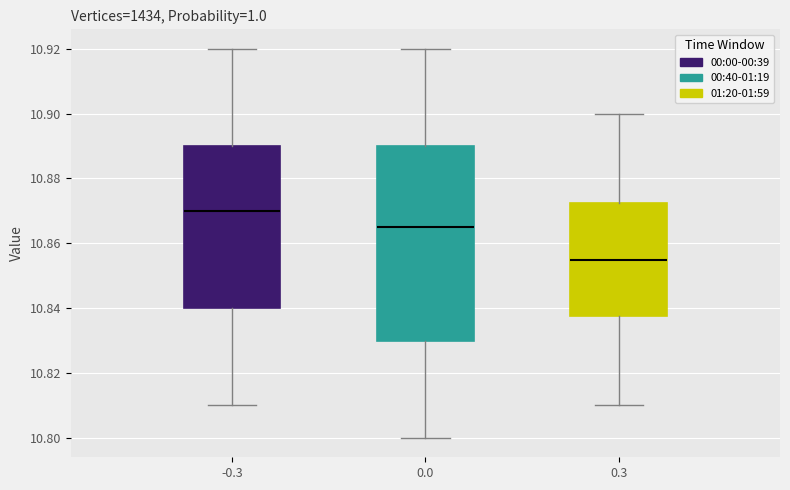

Reading left to right, read every box against the y-axis: the position of its median line, the range the box covers, and the ends of its whiskers. The values are not printed on the chart, so give them approximately, as read against the axis.

-0.3: median 10.870, box 10.840 to 10.890, whiskers 10.810 to 10.920
0.0: median 10.866, box 10.830 to 10.890, whiskers 10.800 to 10.920
0.3: median 10.856, box 10.838 to 10.872, whiskers 10.810 to 10.900